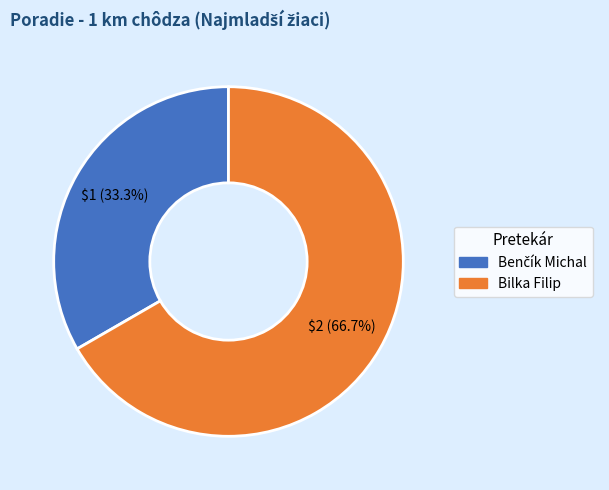

Is there any slice that represents more than half of the pie?

Yes